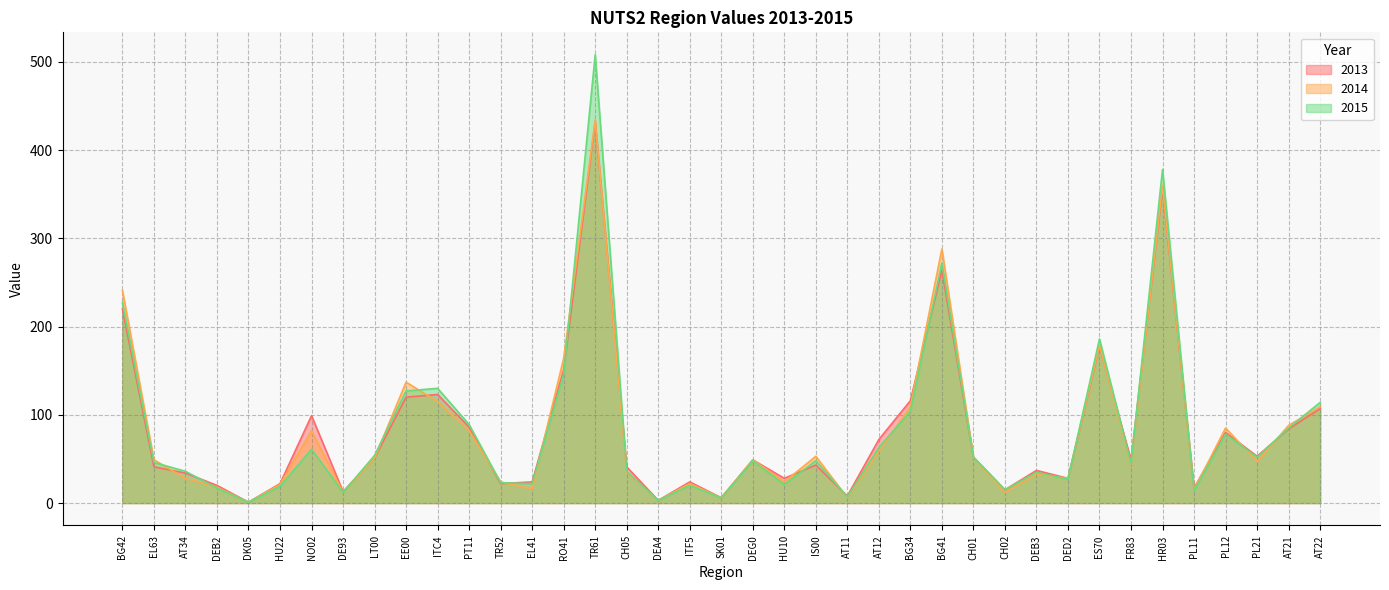

What is the difference between the maximum and minimum values in the 2015 series?

507